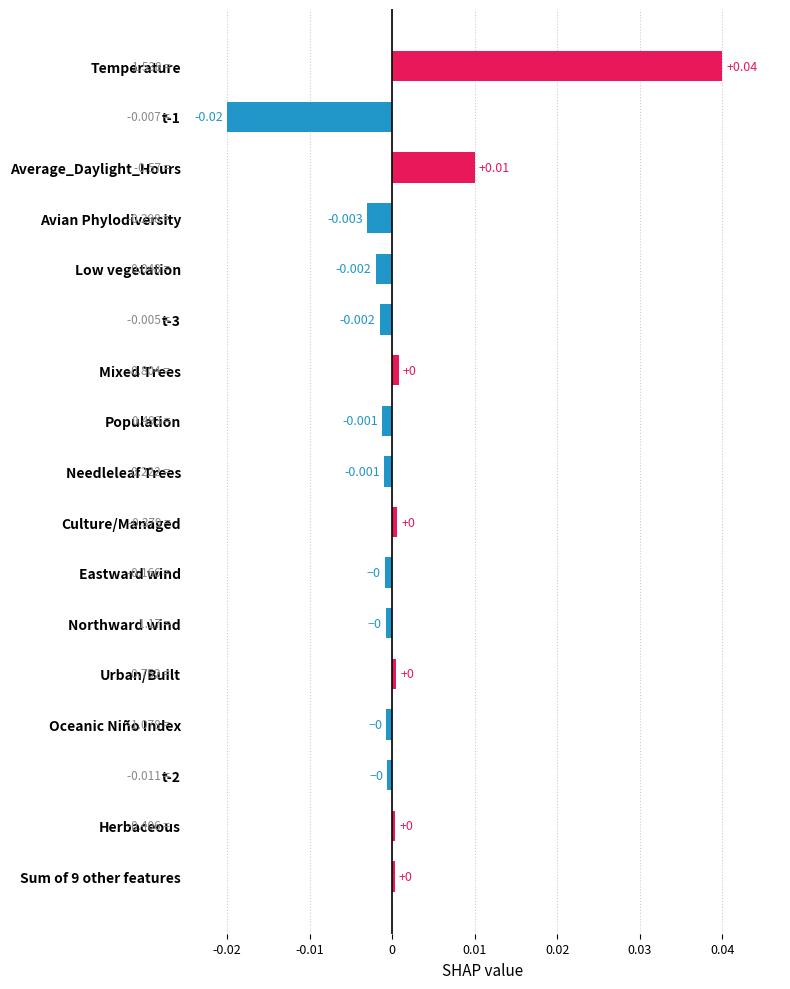

Which label corresponds to the largest value in the chart?

Temperature